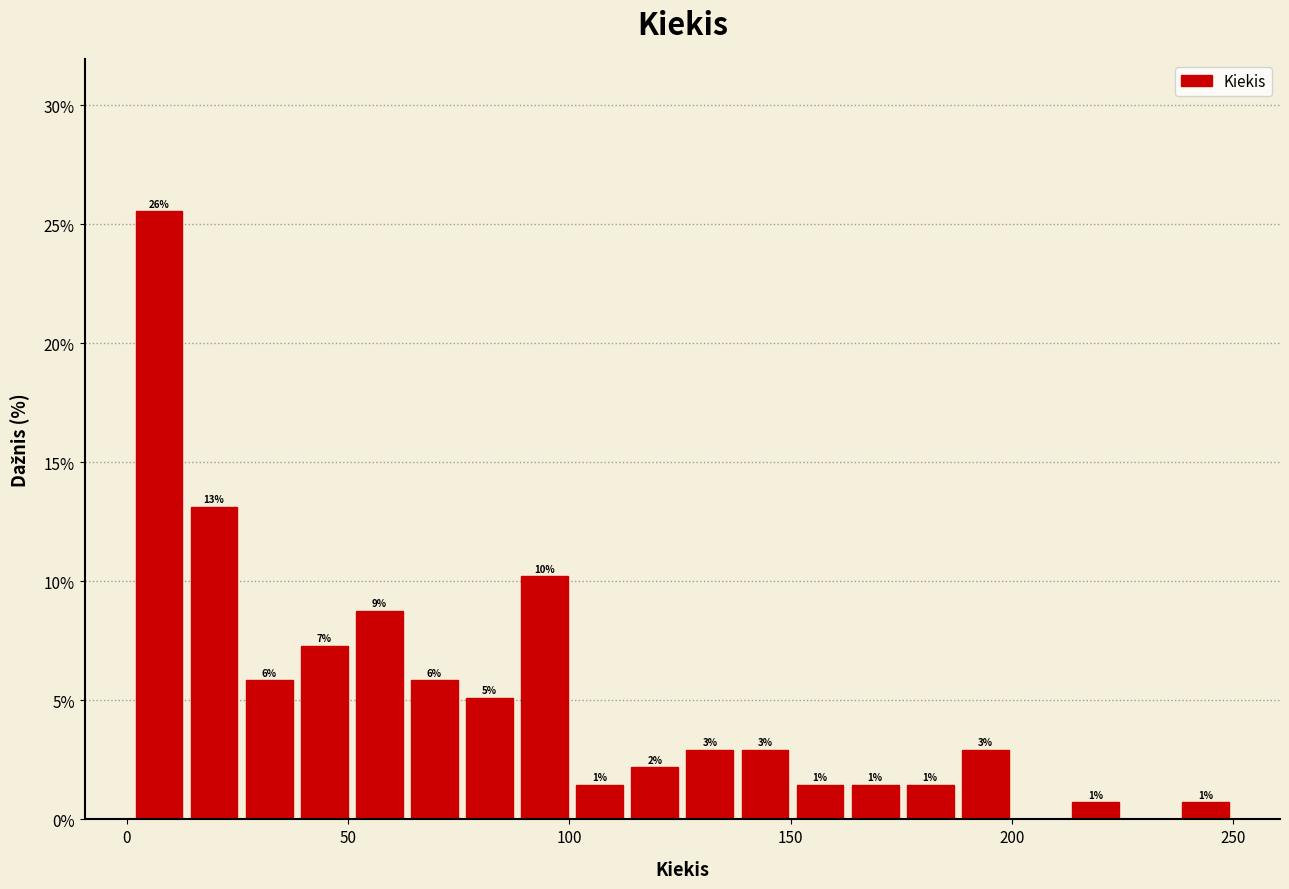

Around what value on the x-axis is the tallest bar? Give the approximate position of its centre, as read against the axis.

5